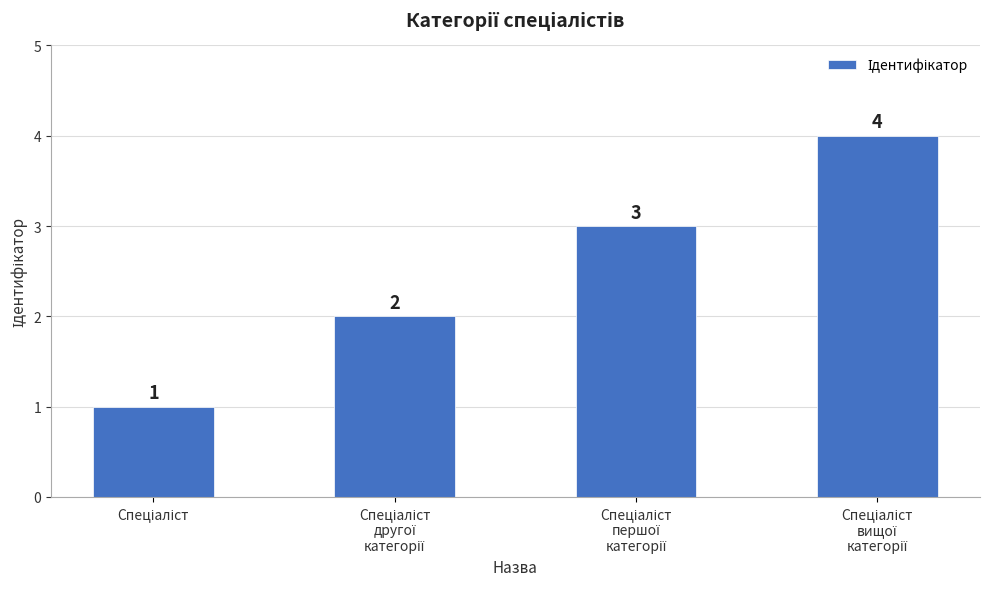

What is the greatest value displayed?

4